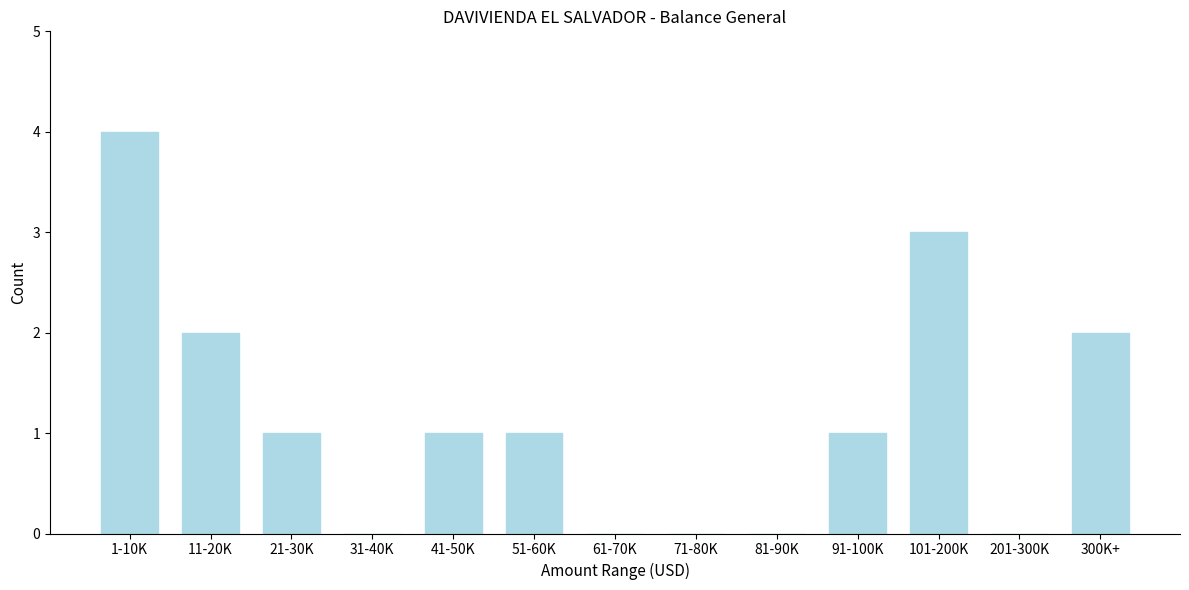

Reading left to right, what are all the values shown in this chart?

1-10K=4	11-20K=2	21-30K=1	31-40K=0	41-50K=1	51-60K=1	61-70K=0	71-80K=0	81-90K=0	91-100K=1	101-200K=3	201-300K=0	300K+=2